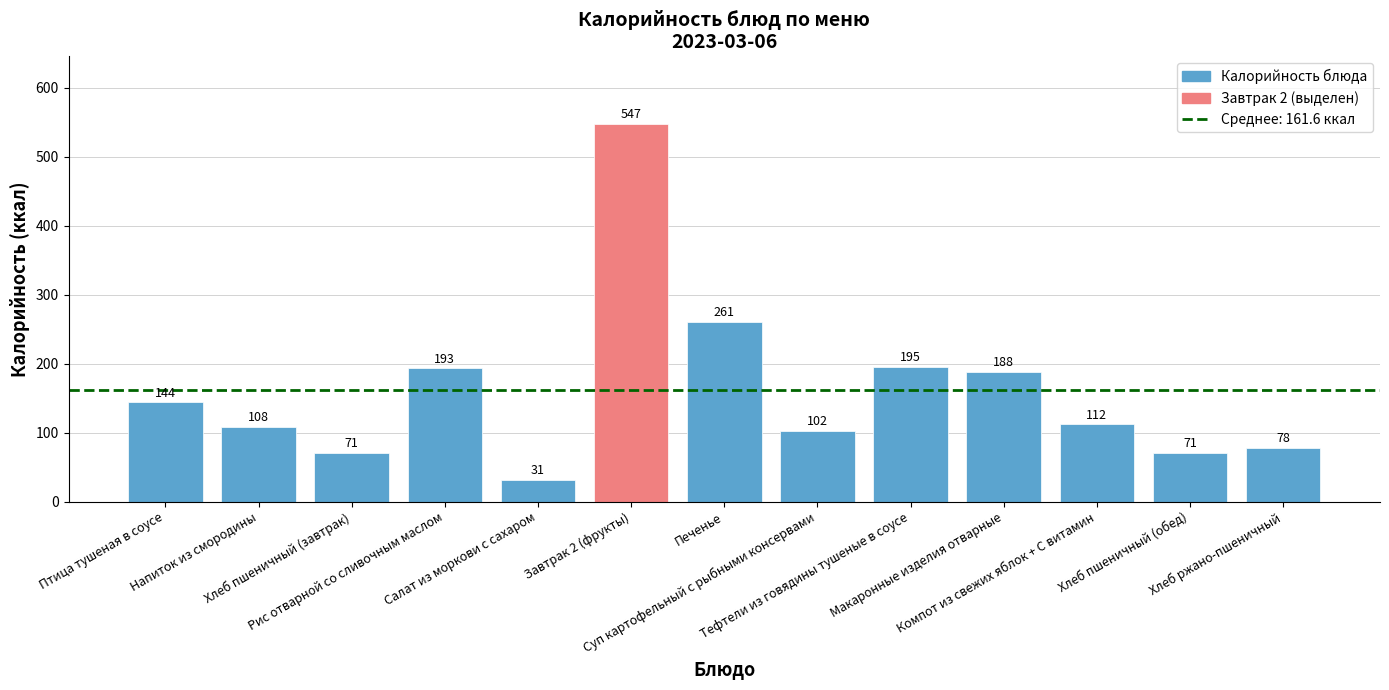

What is the maximum value shown in the chart?

547